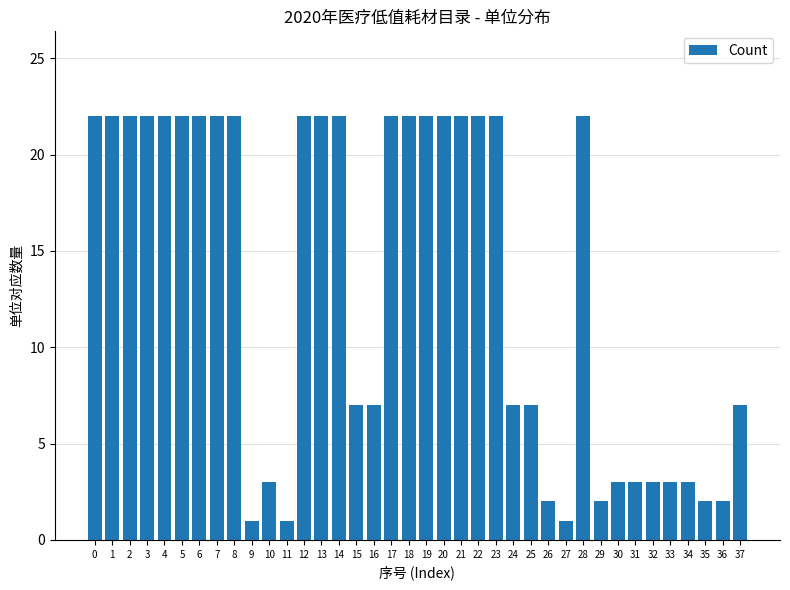

What is the change in value from 19 to 27?

-21